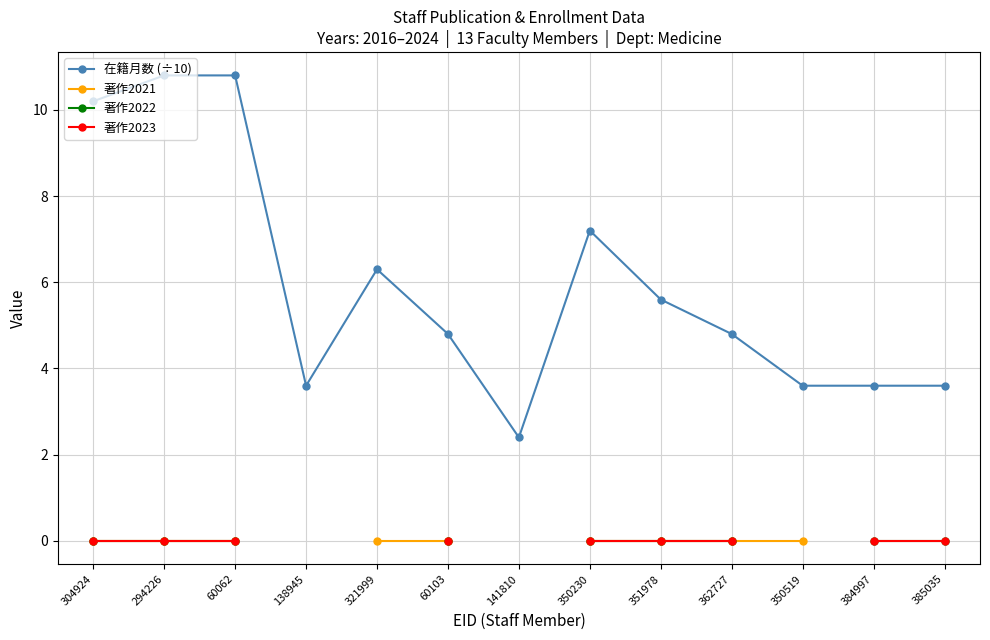

How many lines are shown in the chart?

4